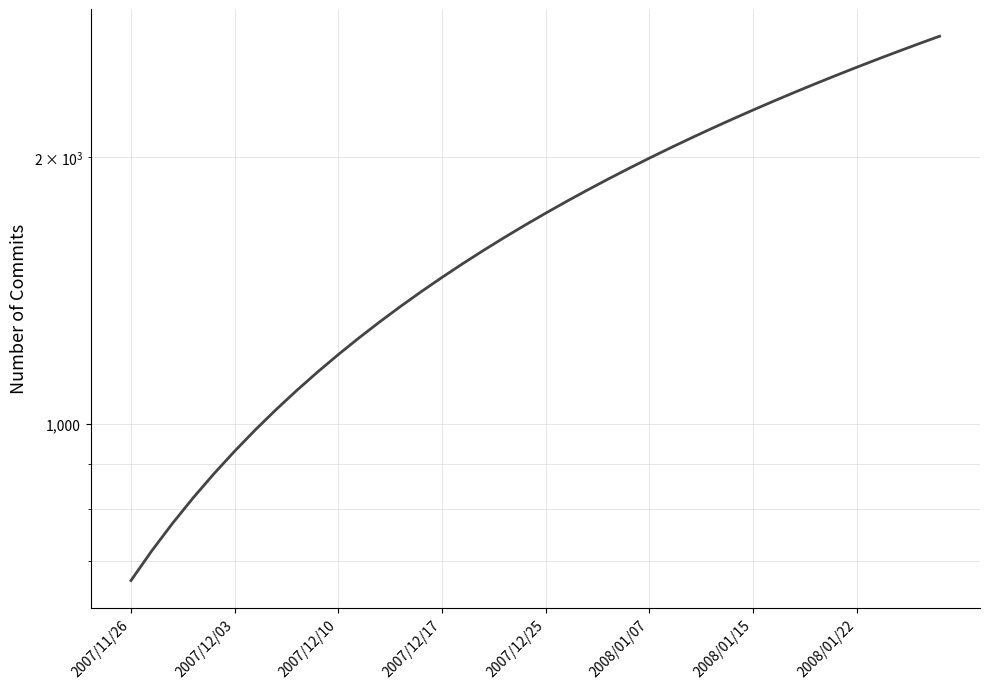

Between 36 and 33, which is larger?

36